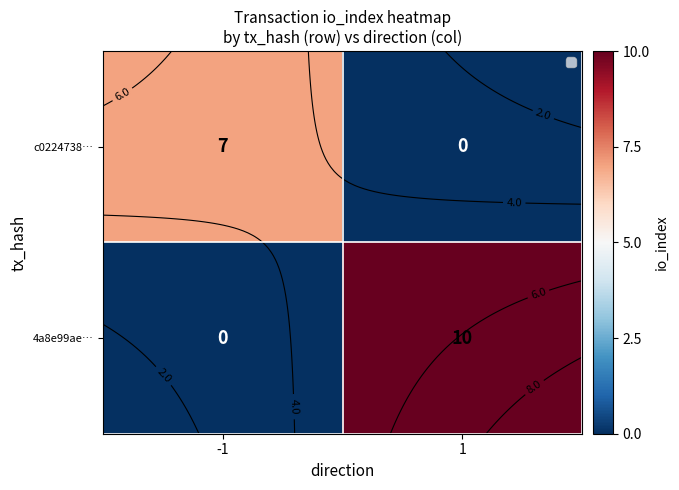

Which series changed the most between -1 and 1?

4a8e99ae…